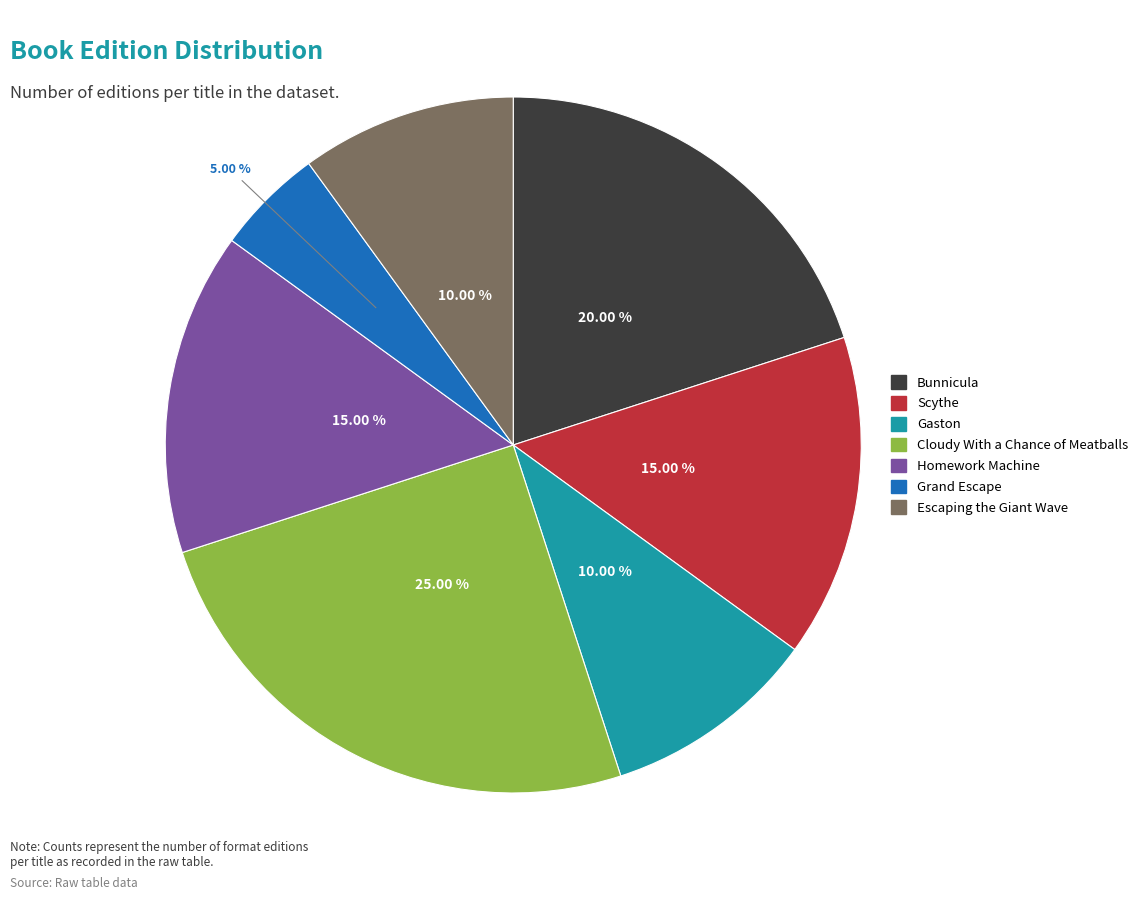

Which category has the biggest portion of the pie?

Cloudy With a Chance of Meatballs